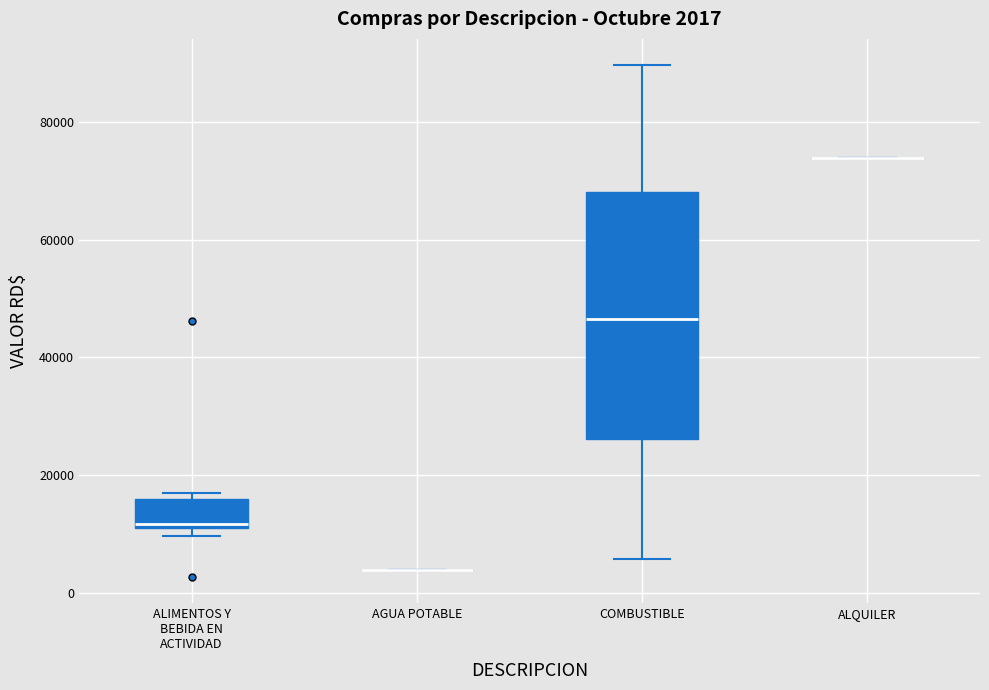

Which box is the tallest, from its lower edge to its upper edge?

COMBUSTIBLE